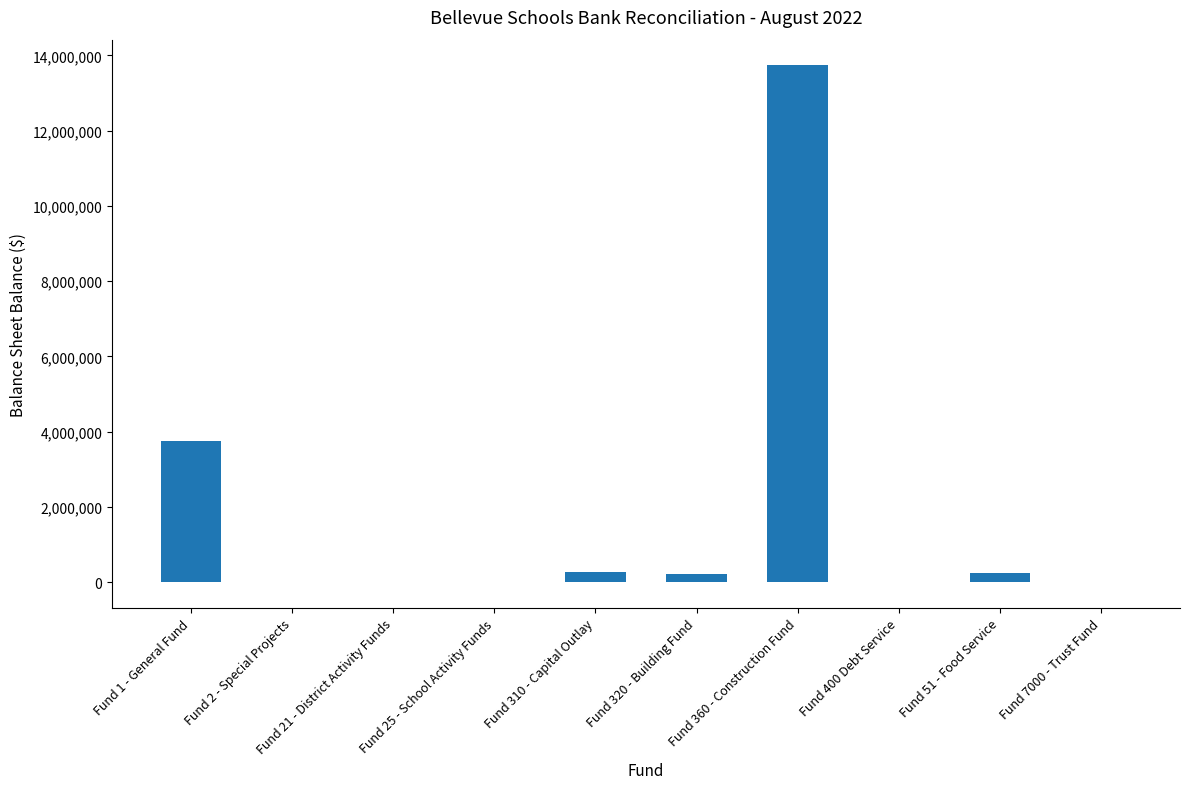

Where is the data nearest to the value 6865921?

Fund 1 - General Fund